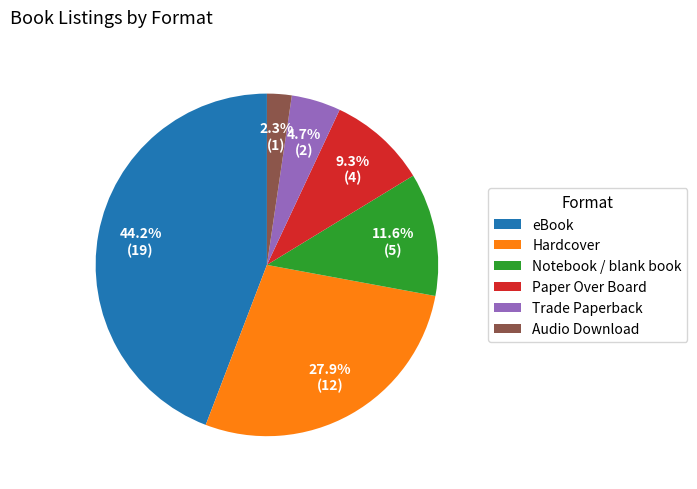

Which slice is the smallest?

Audio Download